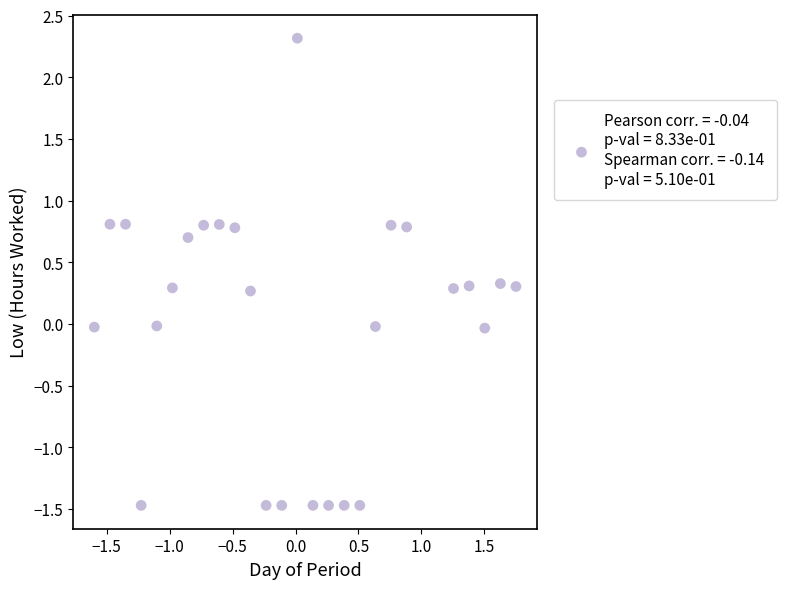

What is the range of X values (max minus min)?

3.4